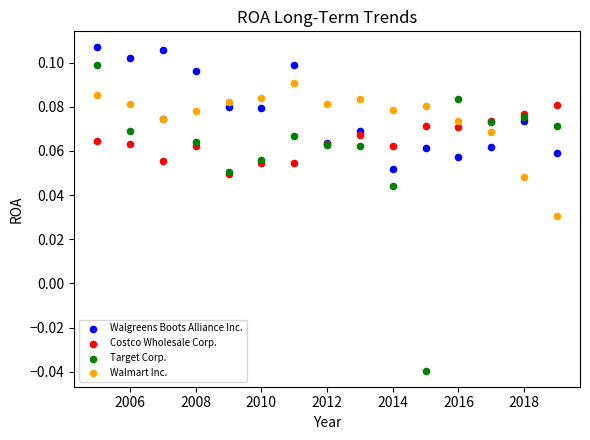

What are all the series names shown in the legend?

Walgreens Boots Alliance Inc., Costco Wholesale Corp., Target Corp., Walmart Inc.